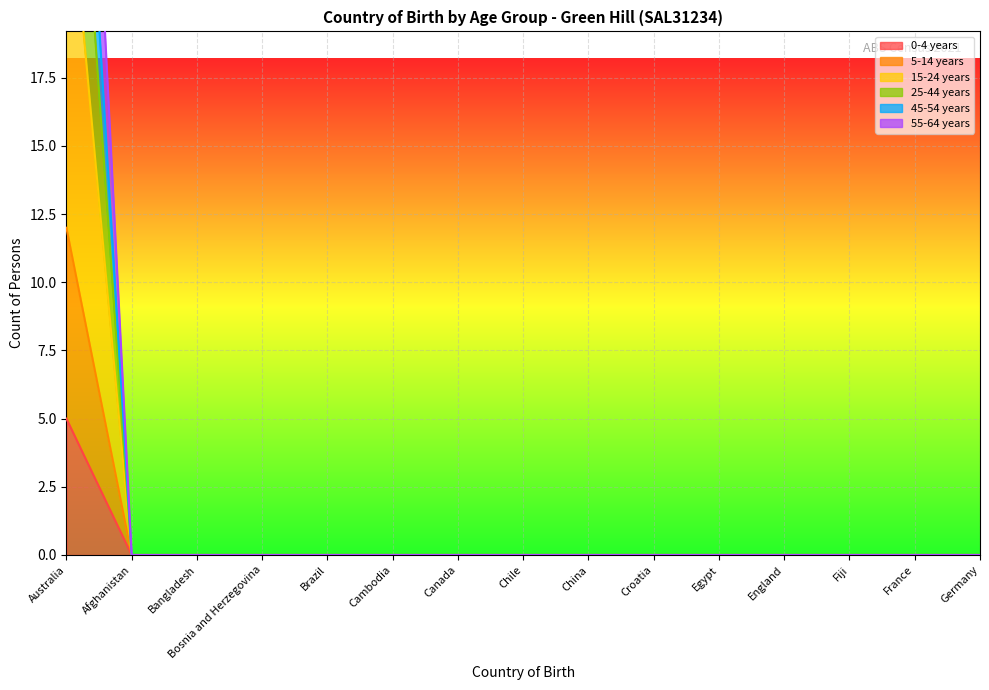

Count the number of data series in this chart.

6